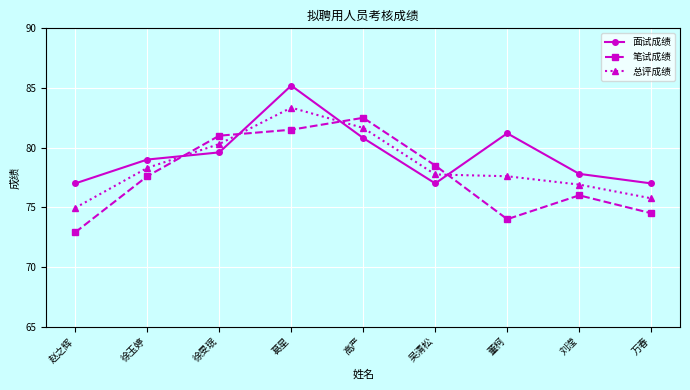

How many times do 笔试成绩 and 面试成绩 cross each other?

4